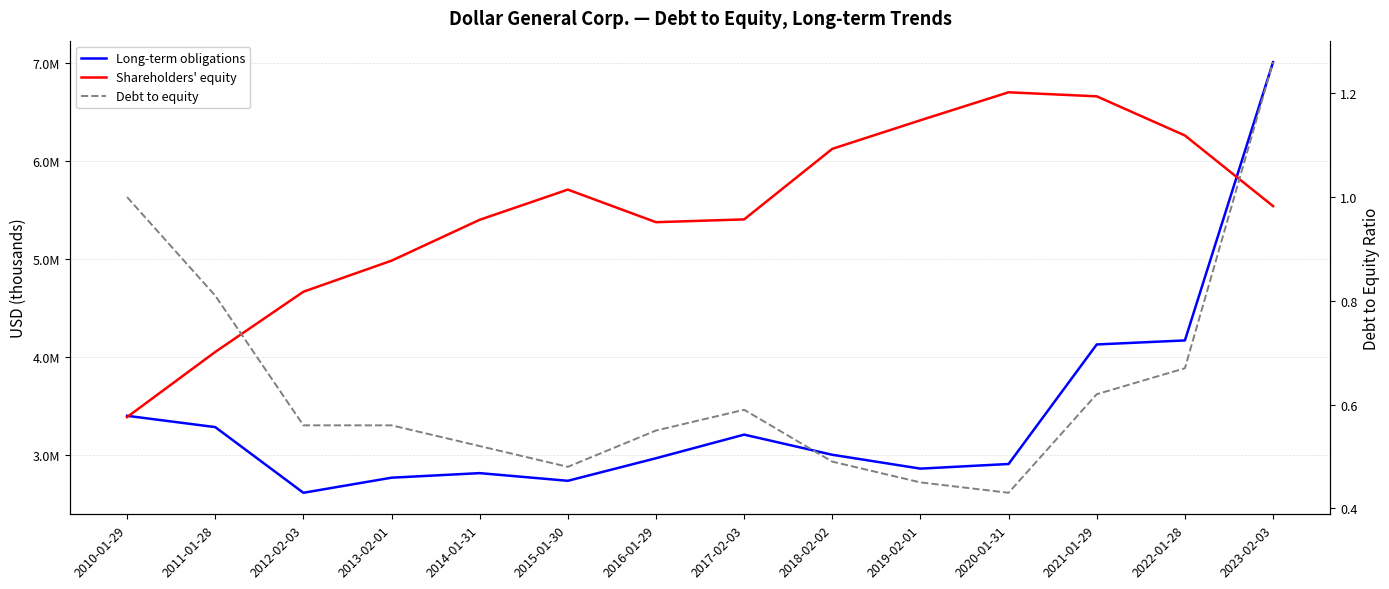

Rank the series at 2014-01-31 from lowest to highest value.

Debt to equity, Long-term obligations, Shareholders' equity